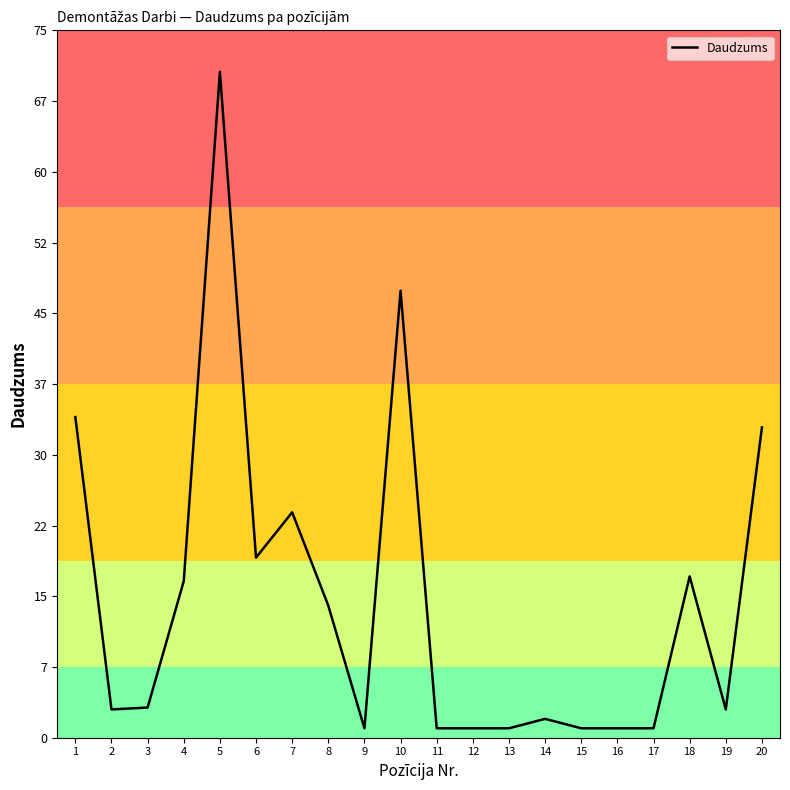

How many lines are shown in the chart?

1